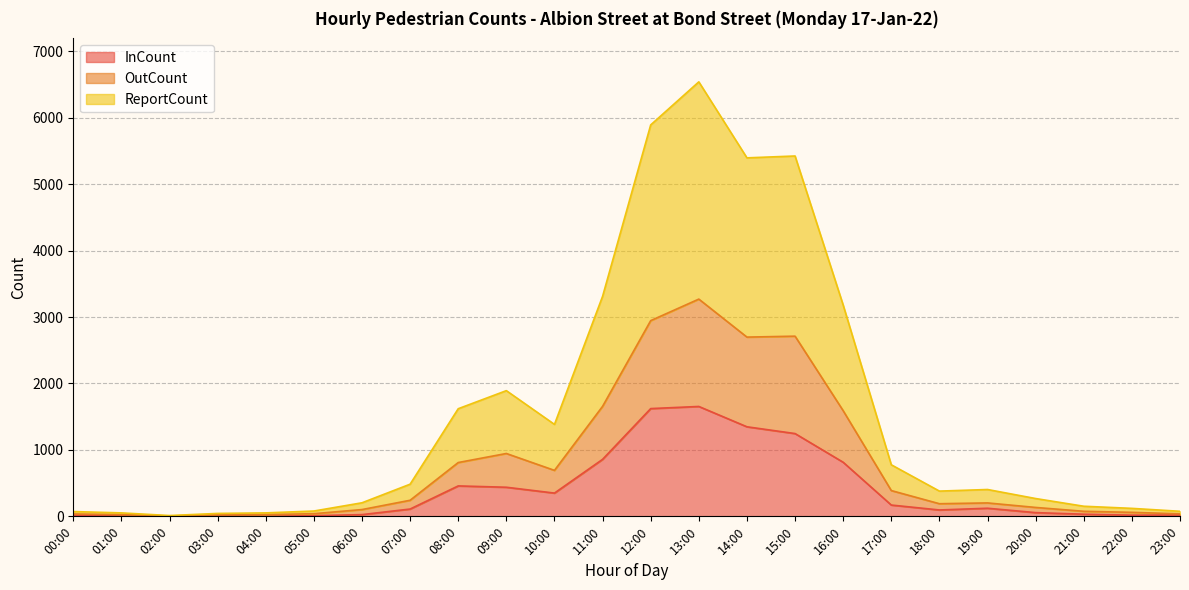

In InCount, how many points are lower than both neighbors (excluding endpoints)?

5